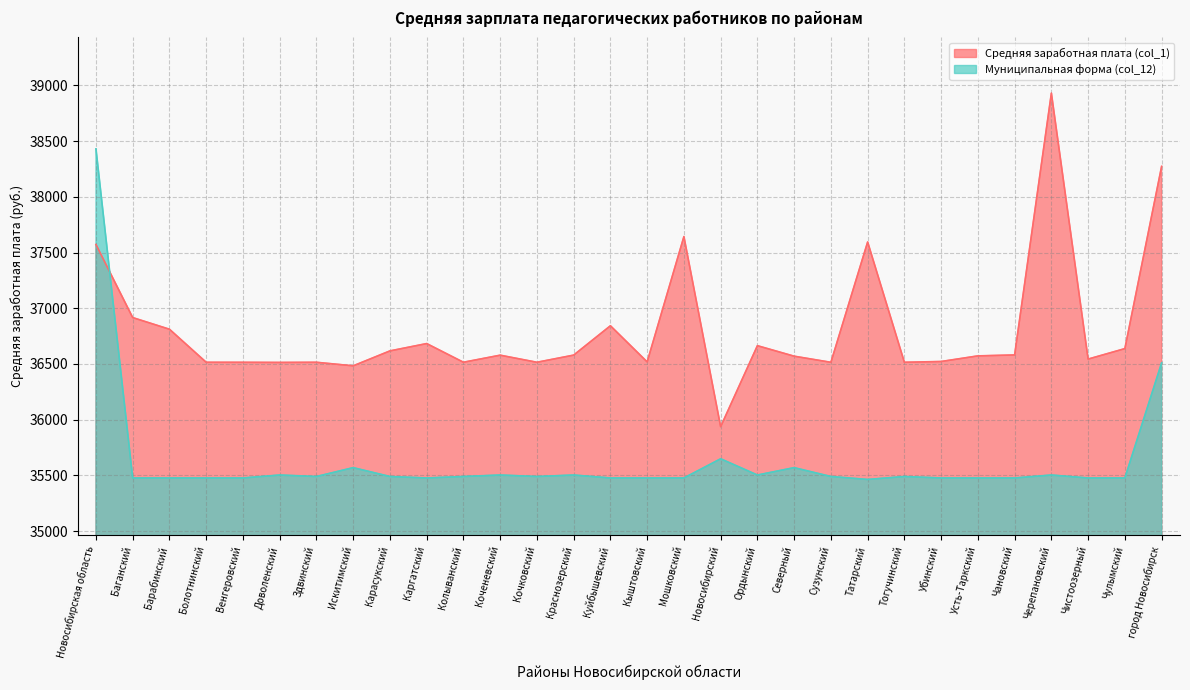

What are all the series names shown in the legend?

Средняя заработная плата (col_1), Муниципальная форма (col_12)